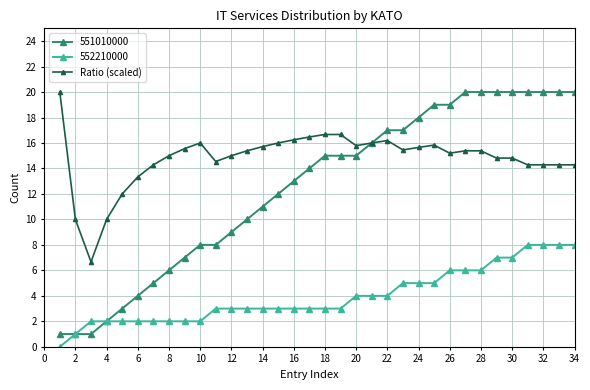

What is the highest value of the 552210000 series?

8.0